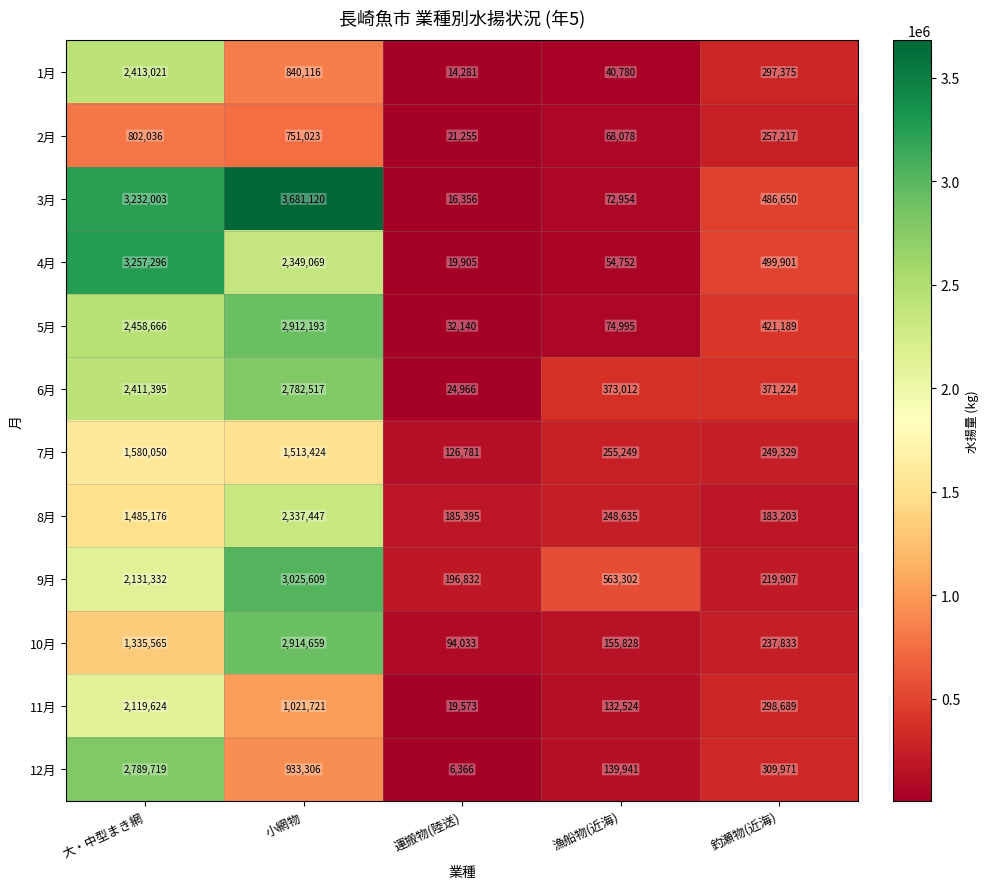

At which category is the sum across all series the highest?

大・中型まき網